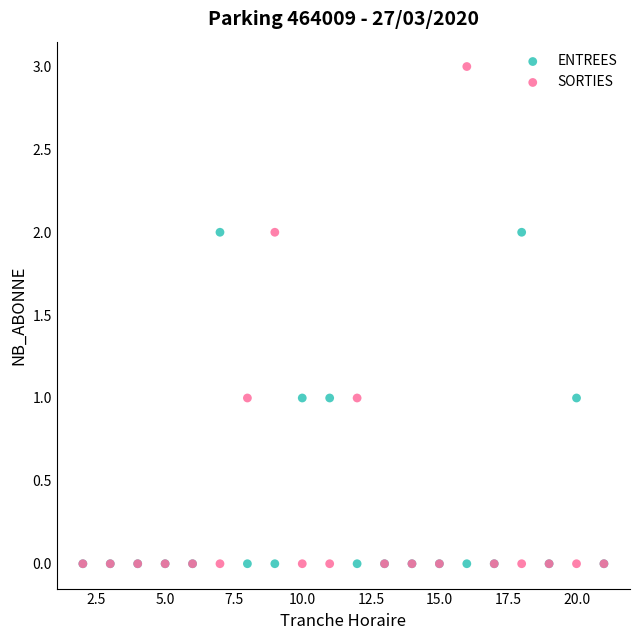

What are all the series names shown in the legend?

ENTREES, SORTIES